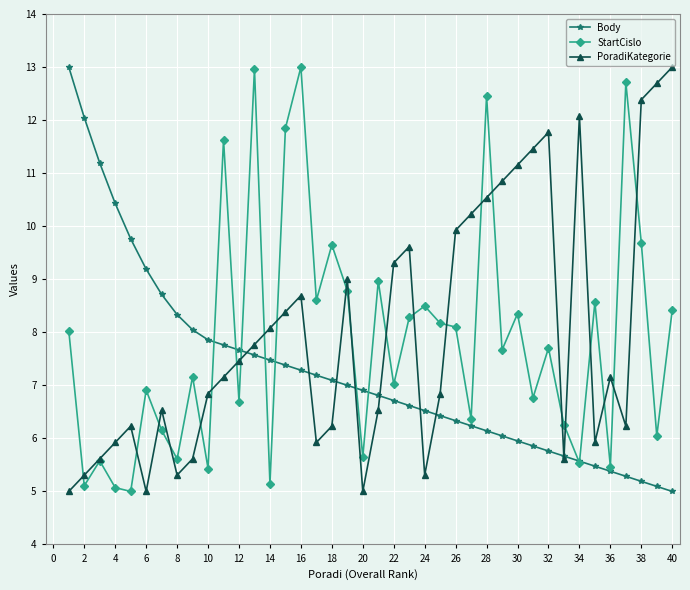

At how many categories does at least one series exceed 11?

16